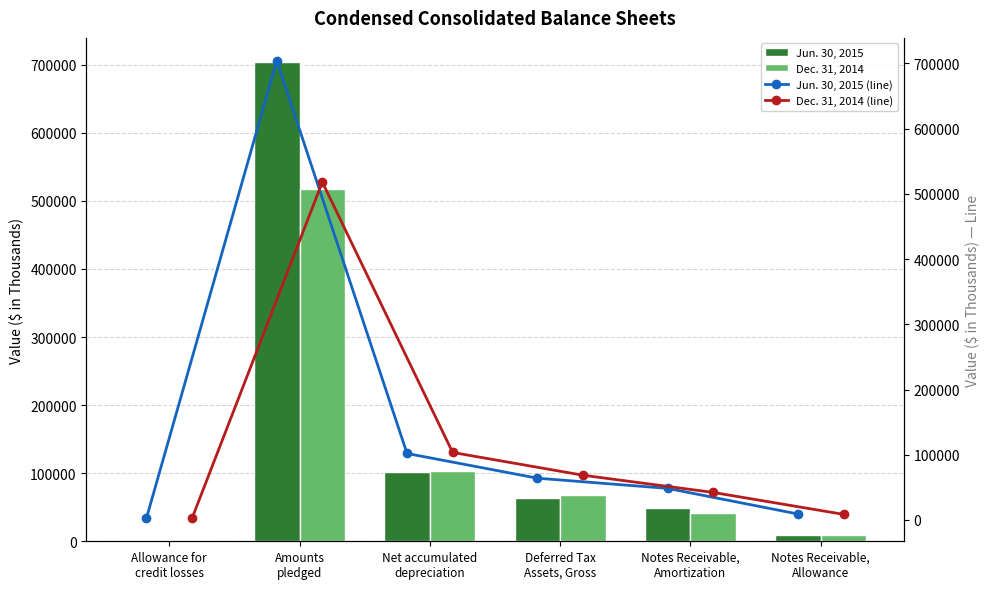

Is it true that Jun. 30, 2015 (line) equals 53091 at Net accumulated
depreciation?

False